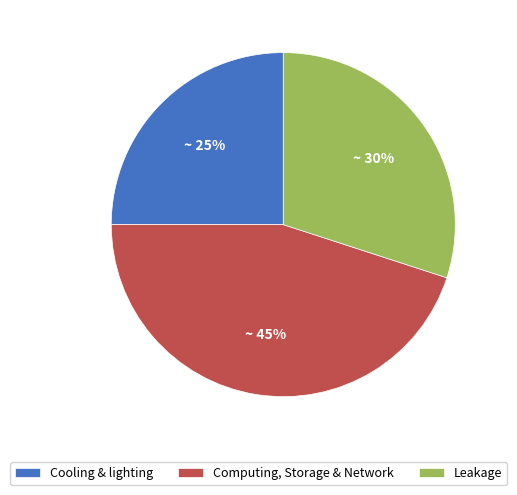

Count the number of slices in the pie.

3